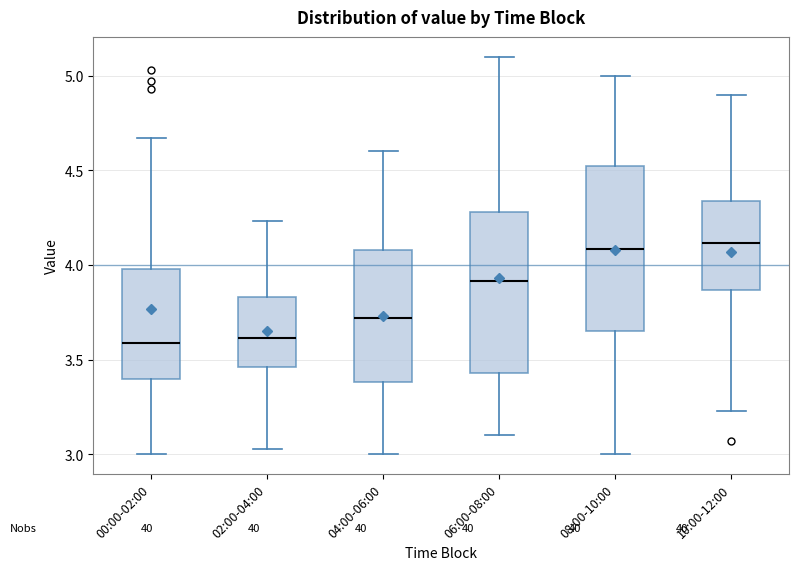

Where does the median line of the box for 04:00-06:00 sit on the y-axis? The values are not printed on the chart, so give them approximately, as read against the axis.

3.70